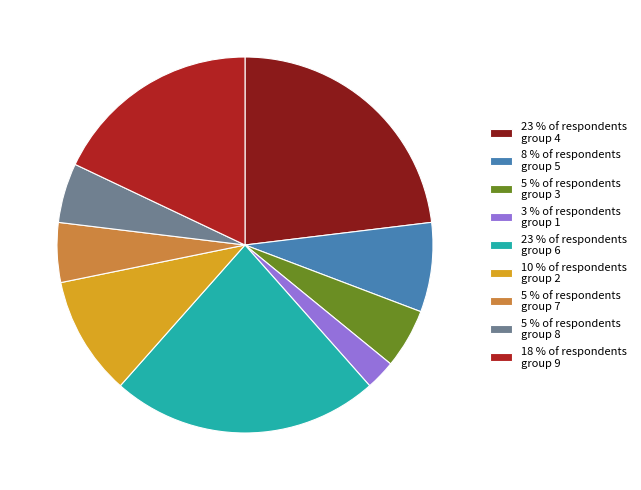

Do 10 % of respondents group 2 and 18 % of respondents group 9 together represent more than half of the pie?

No